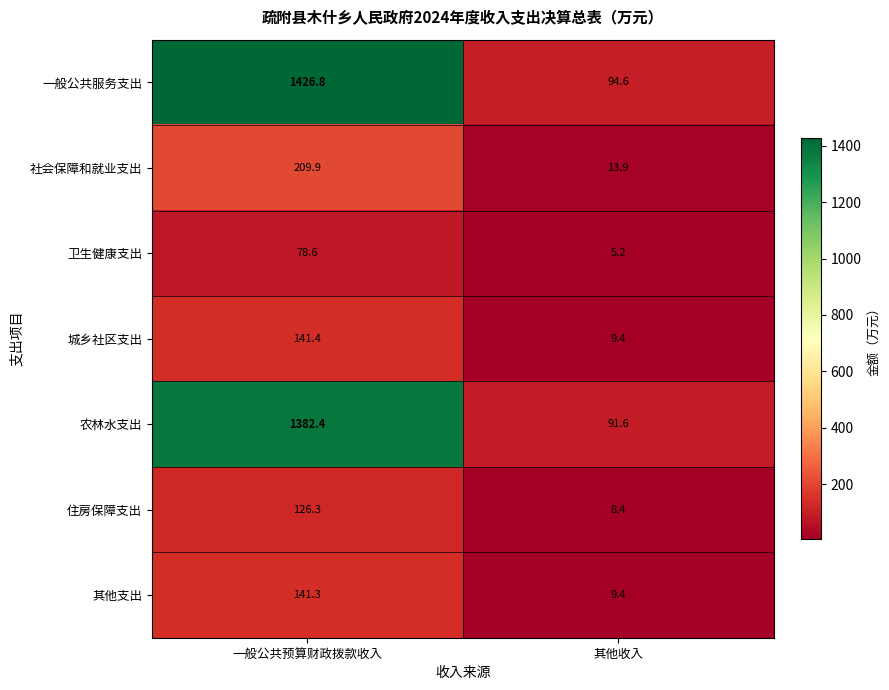

What is the maximum value for 卫生健康支出?

78.6